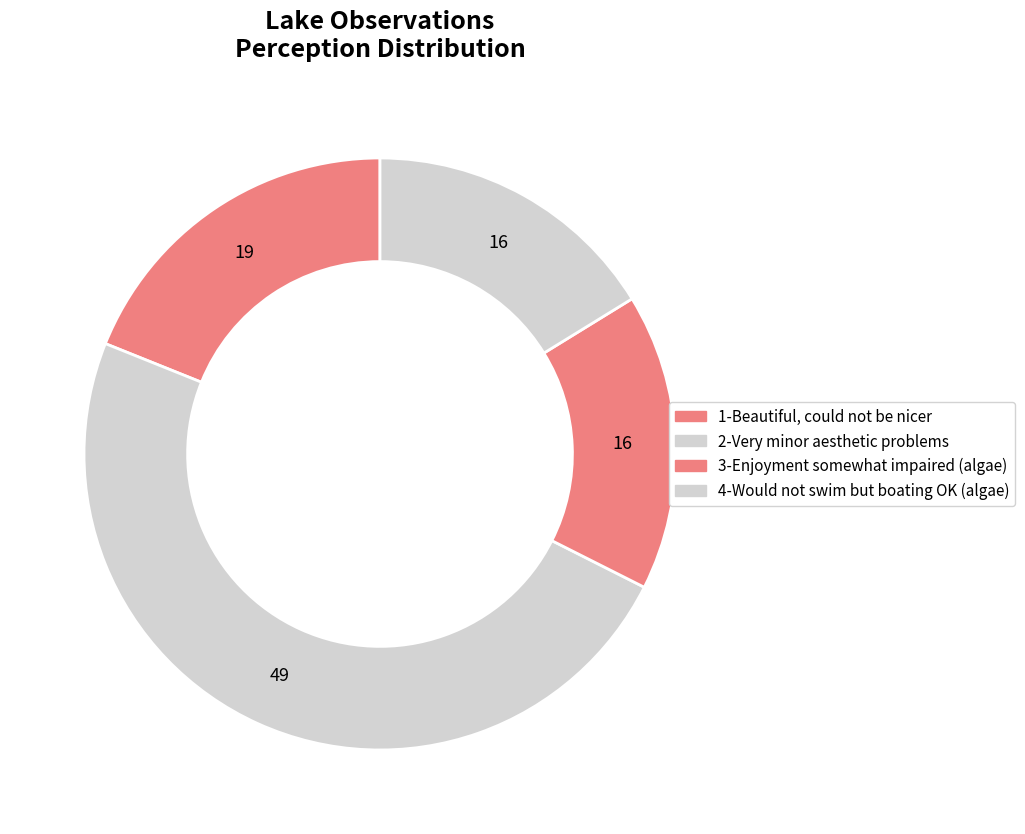

Rank the categories by value from lowest to highest.

3-Enjoyment somewhat impaired (algae), 4-Would not swim but boating OK (algae), 1-Beautiful, could not be nicer, 2-Very minor aesthetic problems